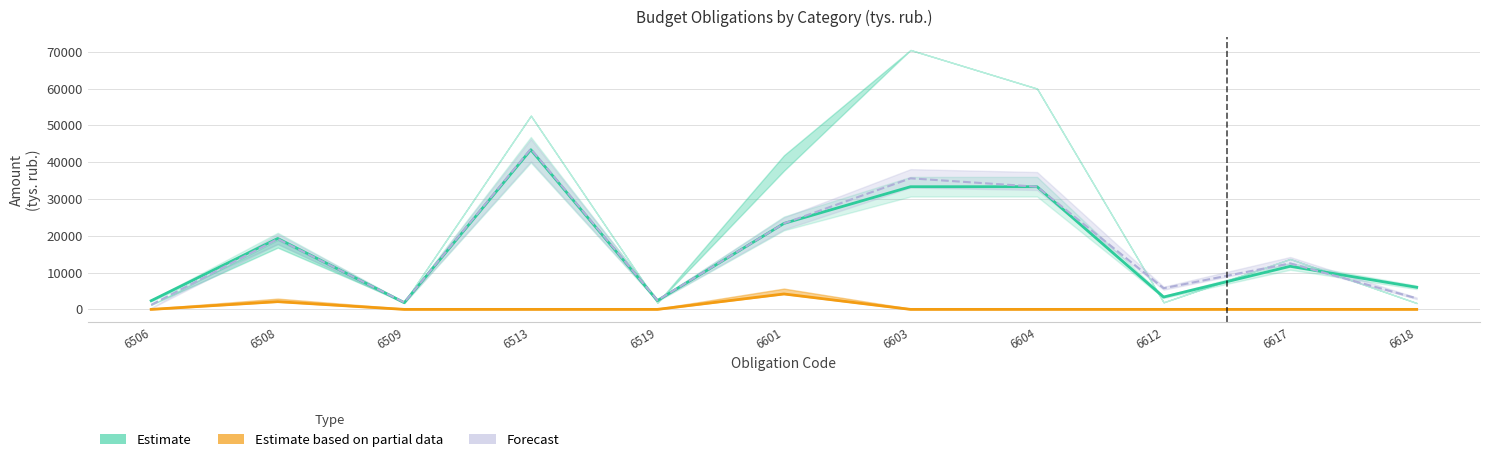

True or false: Estimate and Estimate based on partial data intersect in this chart.

False